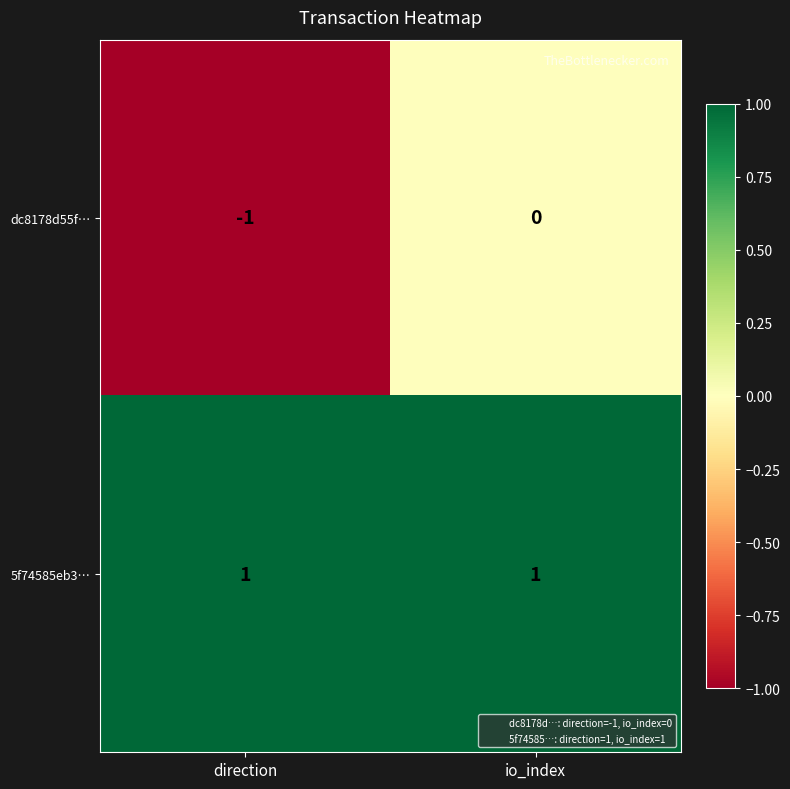

How many series are shown in this chart?

2